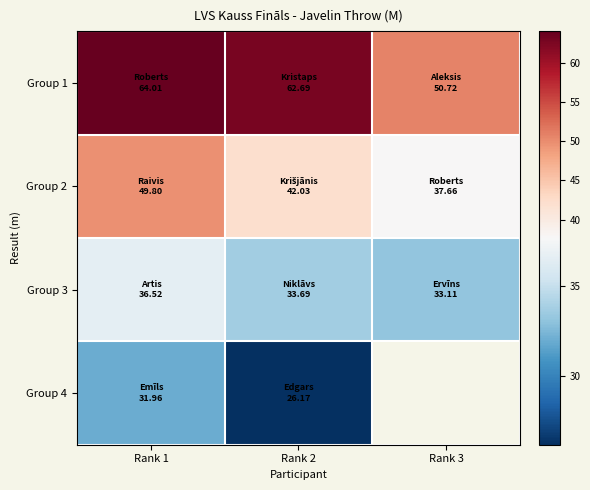

Which series changed the most between Rank 2 and Rank 3?

Group 1